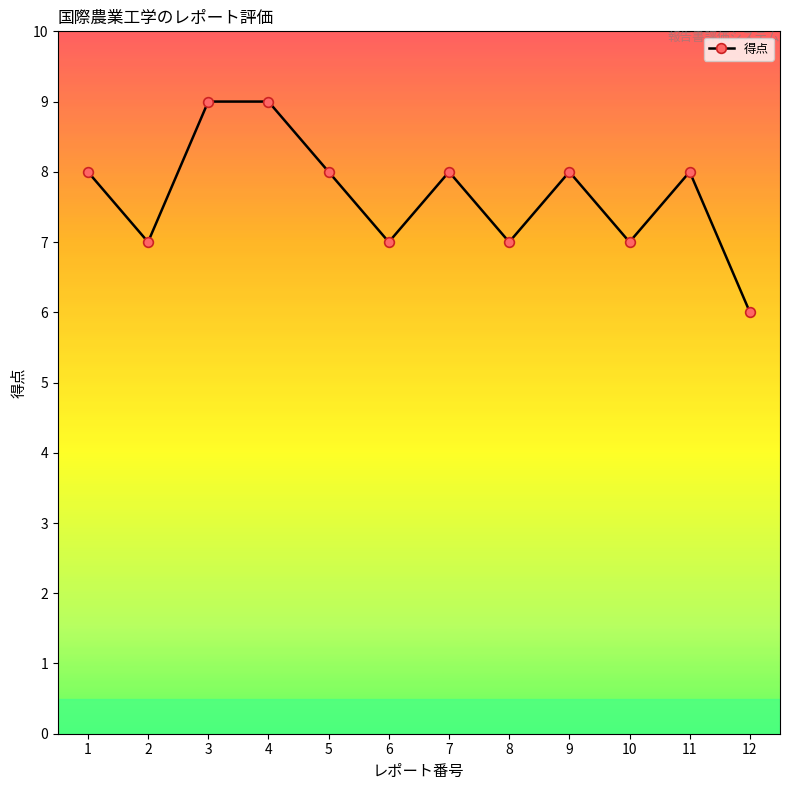

How many values are below 8?

5